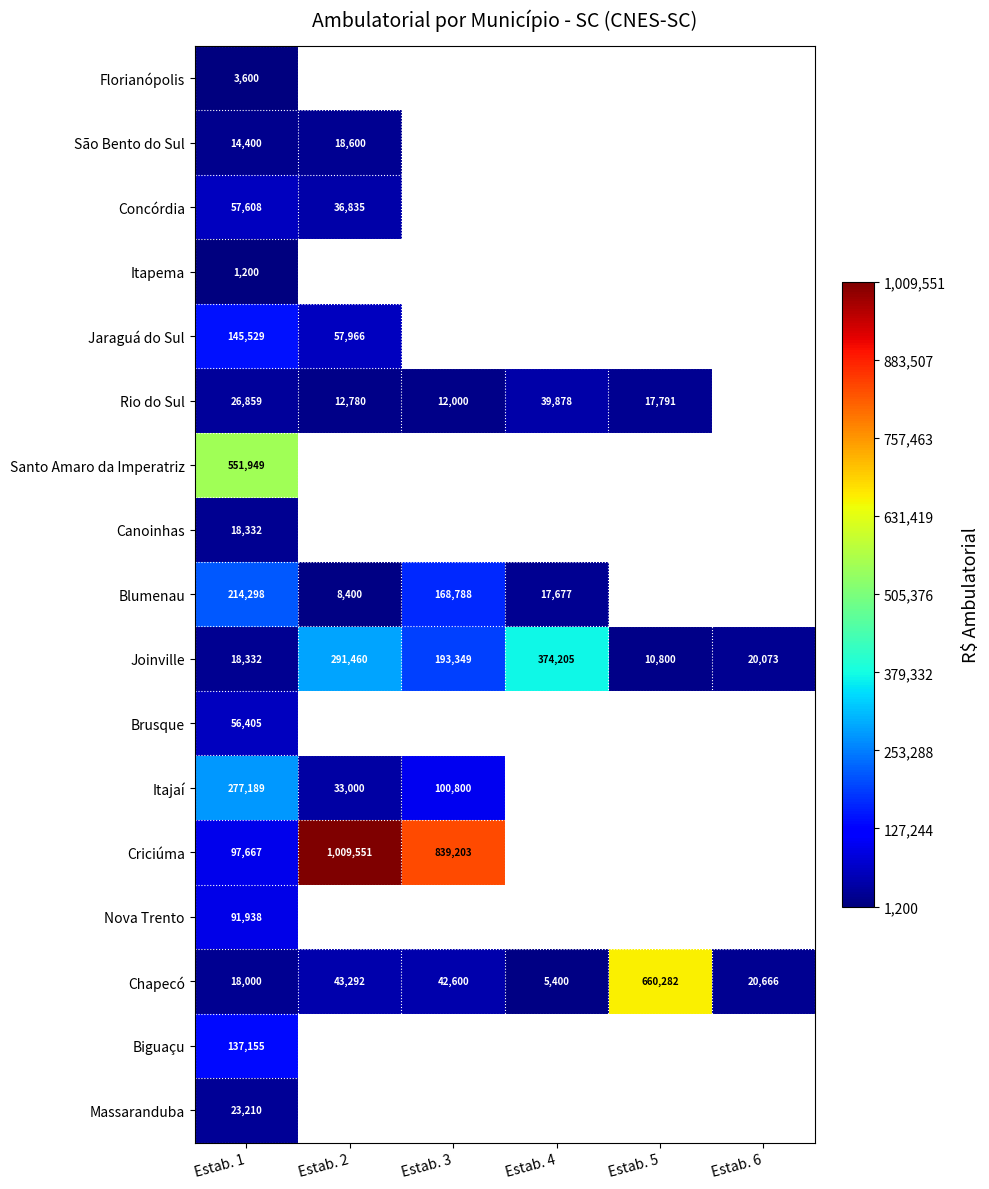

Which category has the lowest value across all series?

Estab. 1